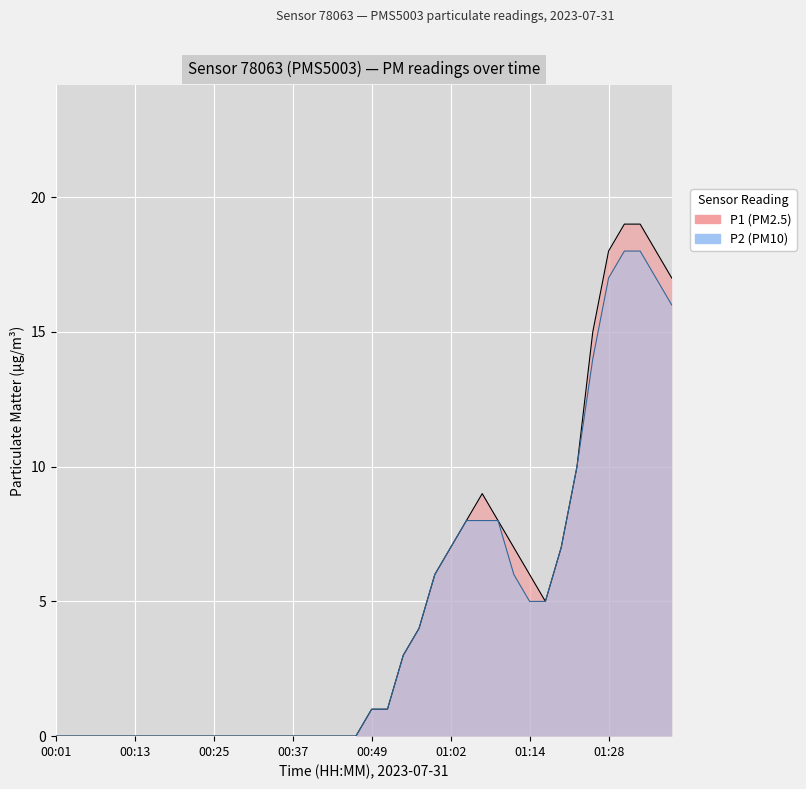

What is the label of the 17th point from the right?

00:57